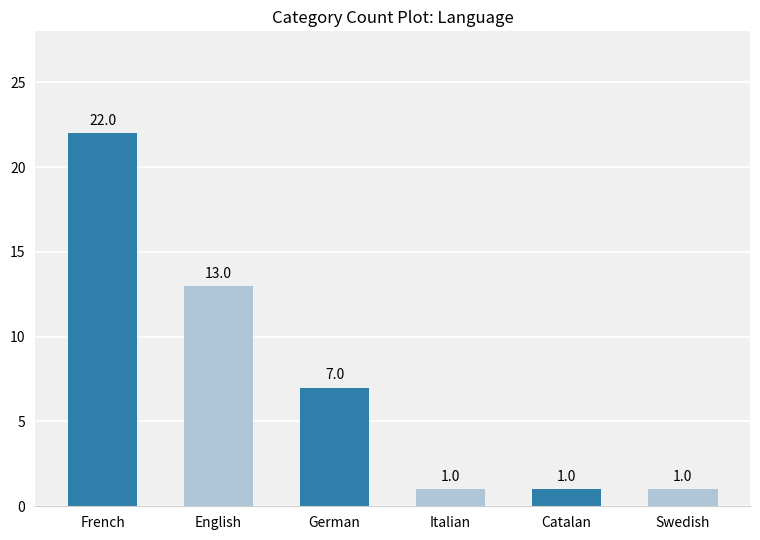

What is the maximum value shown in the chart?

22